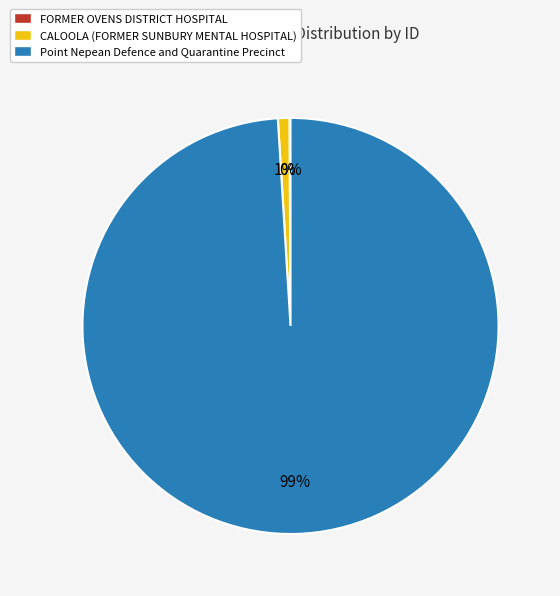

True or false: CALOOLA (FORMER SUNBURY MENTAL HOSPITAL) accounts for 8% of the total.

False